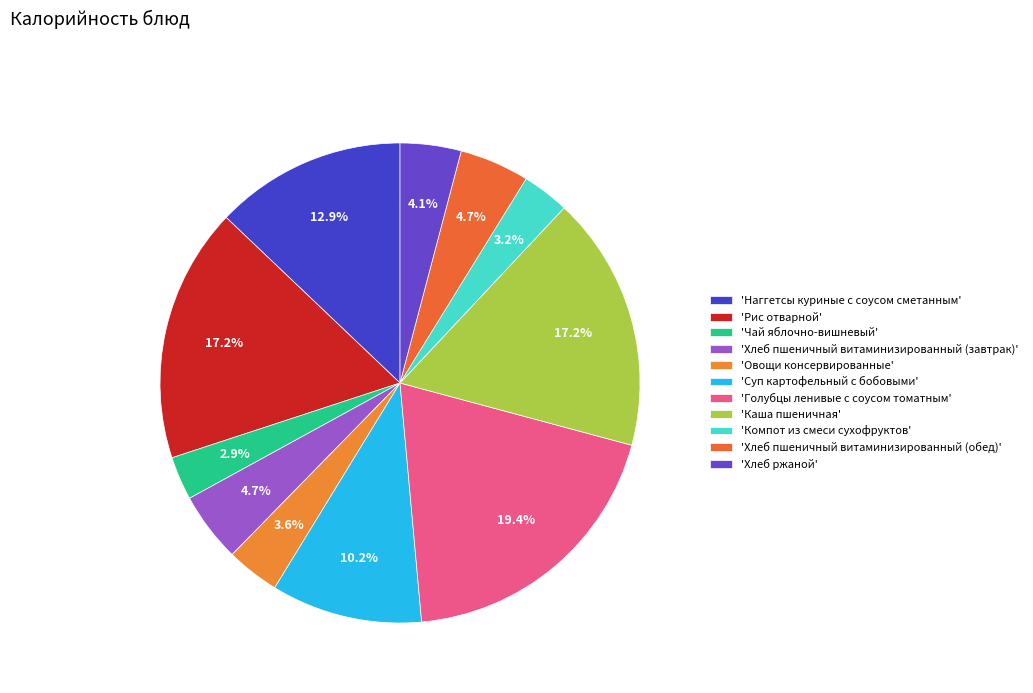

Is there a majority slice in this chart?

No